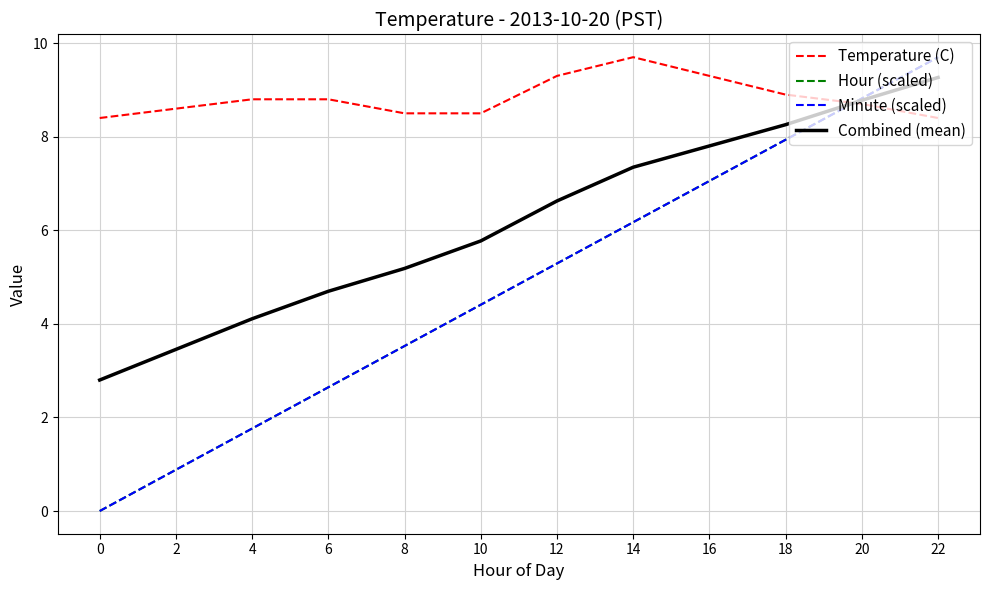

What is the difference between the second highest and second lowest values in the Temperature (C) series?

0.9